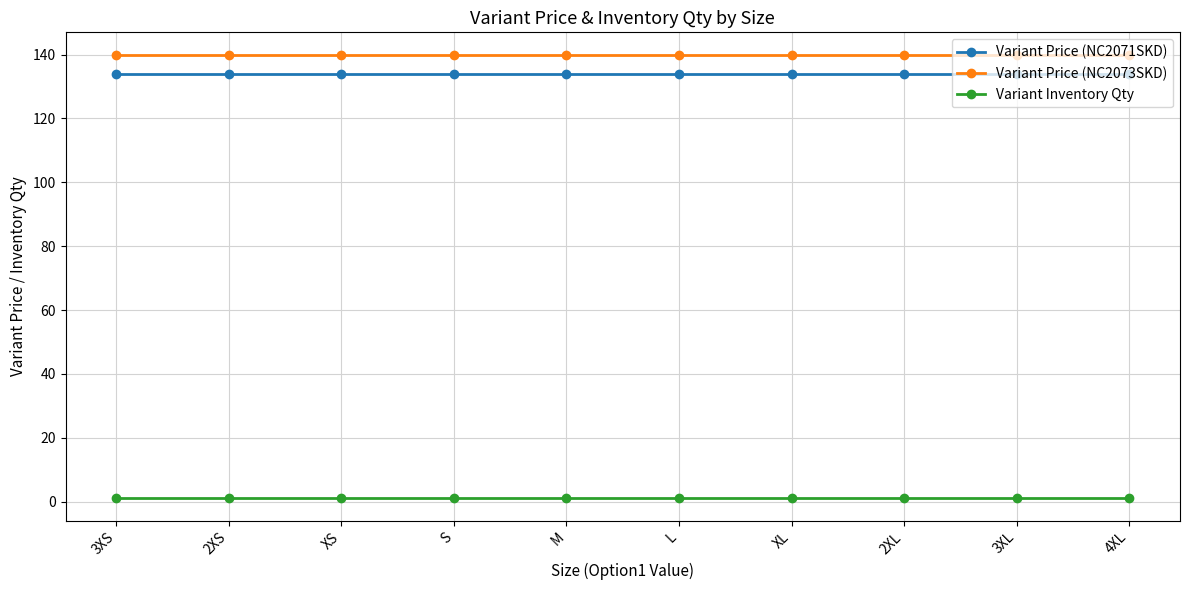

Is the value of Variant Price (NC2073SKD) at 4XL greater than the value of Variant Price (NC2071SKD) at M?

Yes